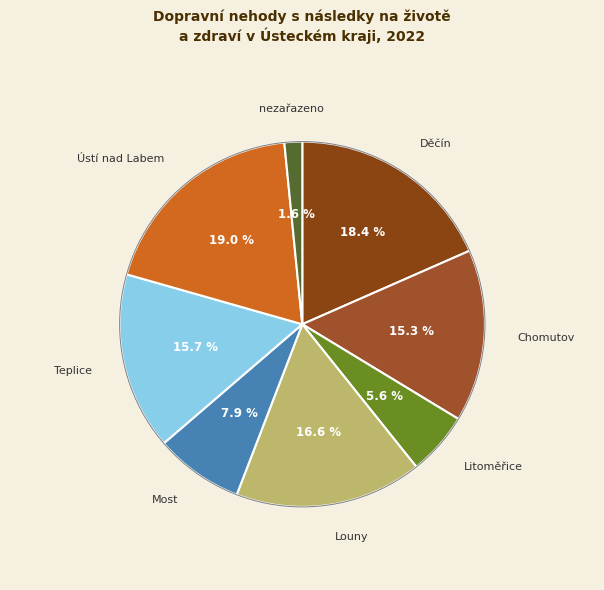

Rank the categories by value from highest to lowest.

Ústí nad Labem, Děčín, Louny, Teplice, Chomutov, Most, Litoměřice, nezařazeno